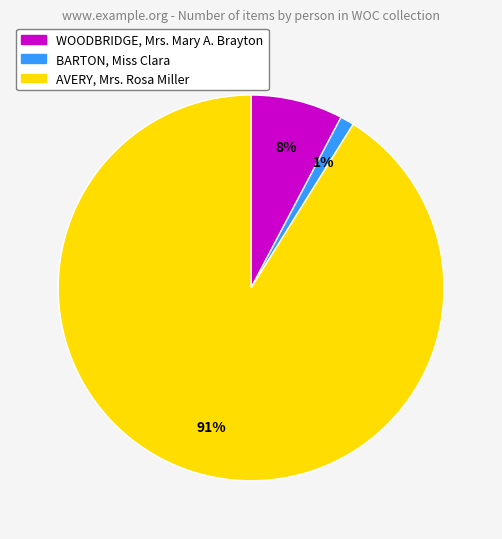

Do WOODBRIDGE, Mrs. Mary A. Brayton and BARTON, Miss Clara together represent more than half of the pie?

No